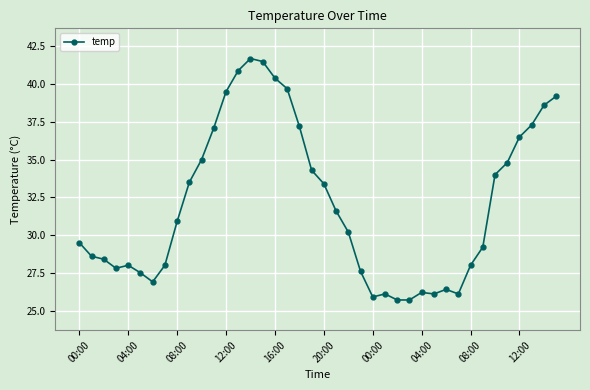

Reading left to right, what are all the values shown in this chart?

29.5	28.6	28.4	27.8	28.0	27.5	26.9	28.0	30.9	33.5	35.0	37.1	39.5	40.9	41.7	41.5	40.4	39.7	37.2	34.3	33.4	31.6	30.2	27.6	25.9	26.1	25.7	25.7	26.2	26.1	26.4	26.1	28.0	29.2	34.0	34.8	36.5	37.3	38.6	39.2